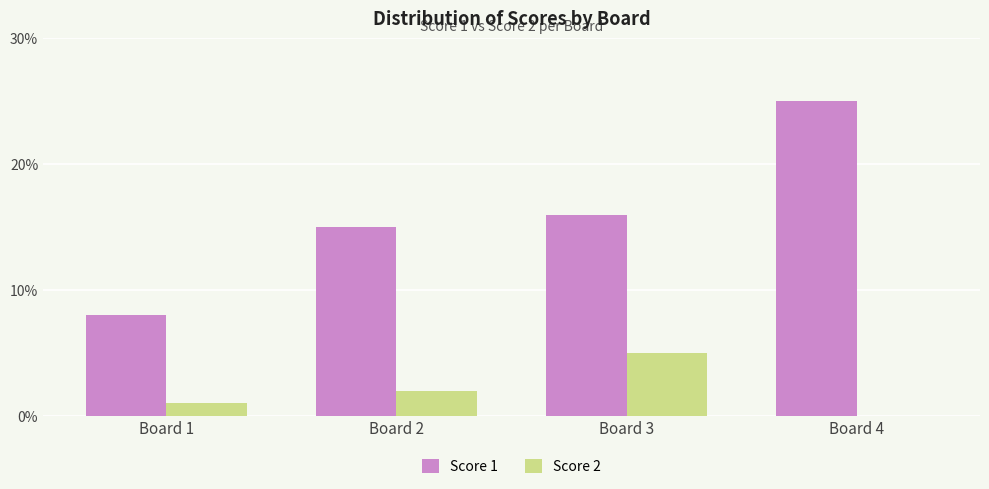

The value of Score 1 at Board 2 is 15. True or false?

True